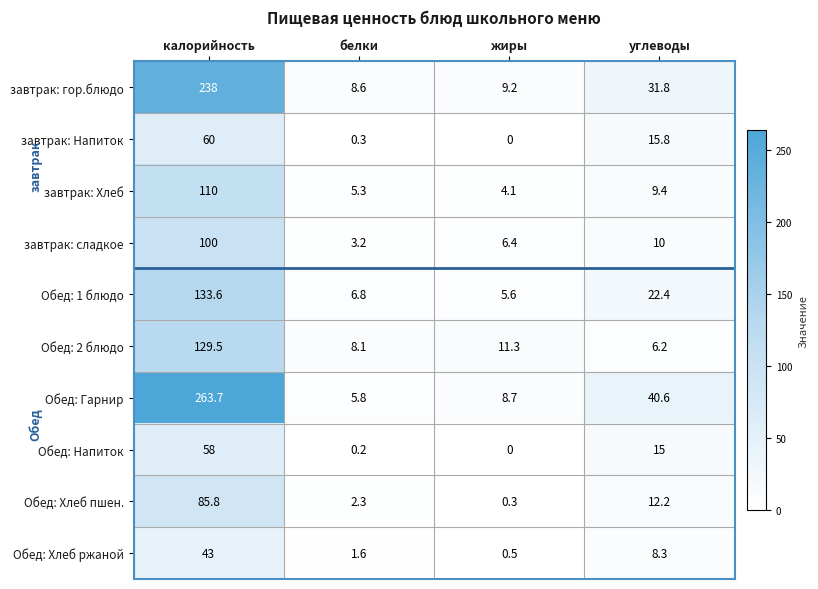

At which category does the chart reach its peak across all series?

калорийность